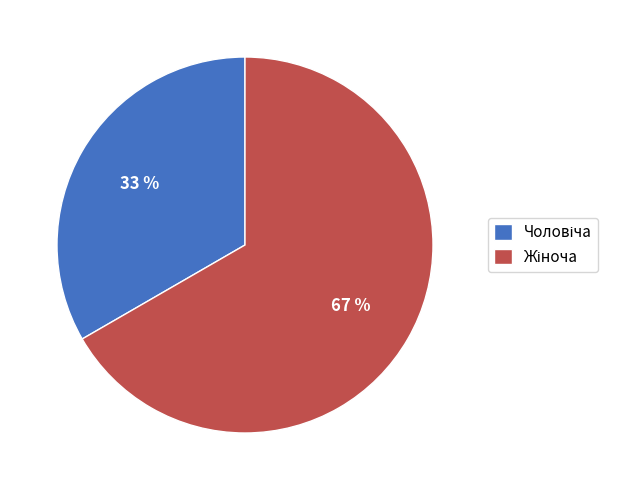

Does any single category account for the majority?

Yes